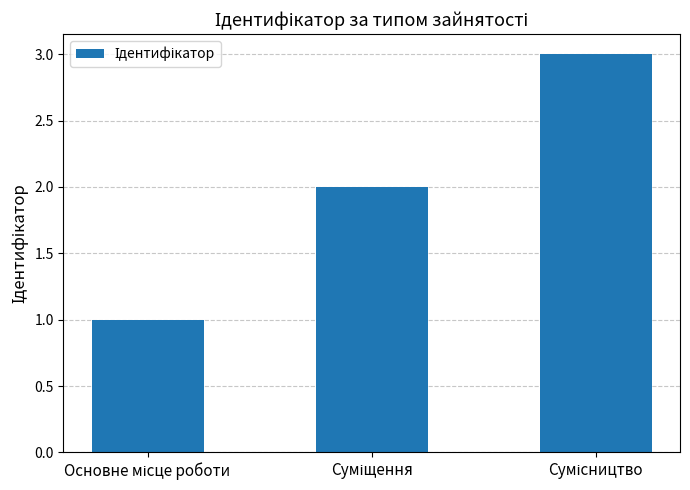

Reading left to right, list all the values displayed in this chart.

1	2	3